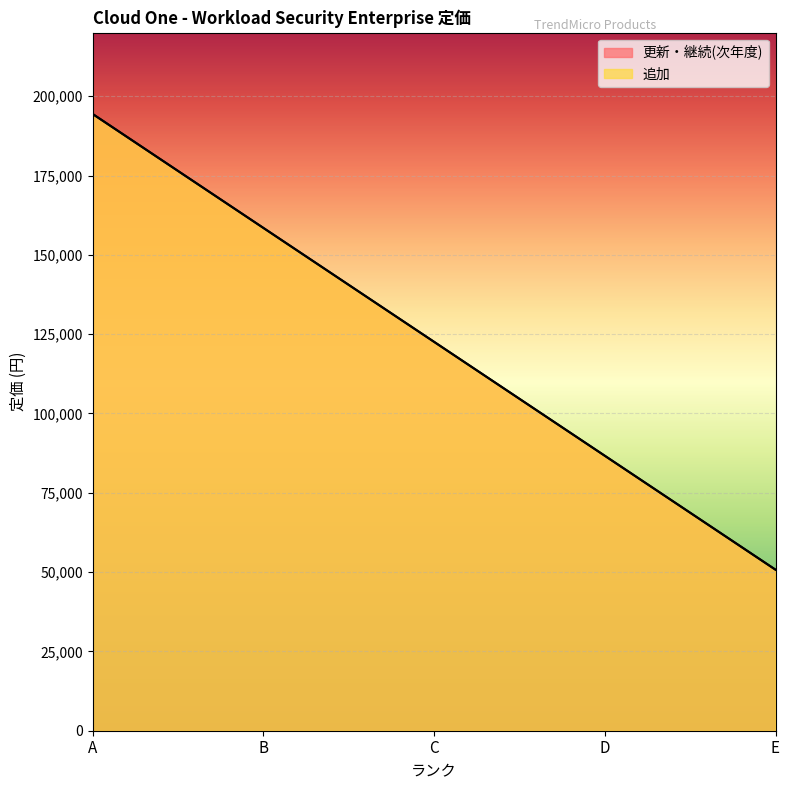

What is the approximate value of 更新・継続(次年度) at B, to the nearest 100?

158500